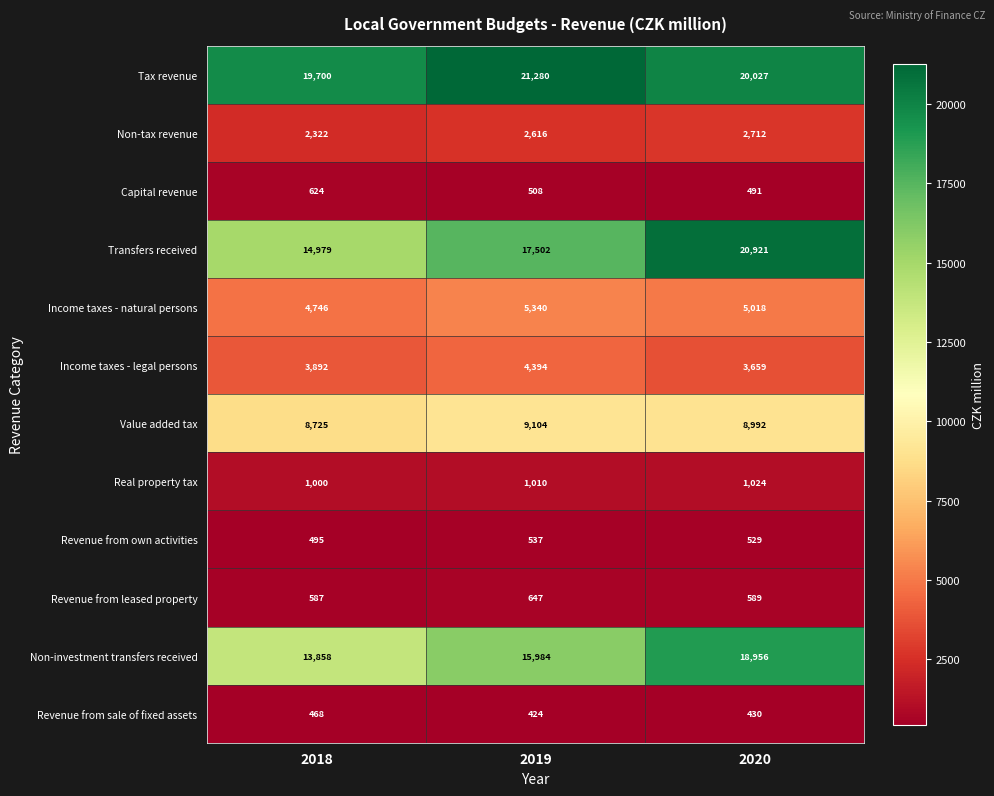

Which series has the largest total across all categories?

Tax revenue